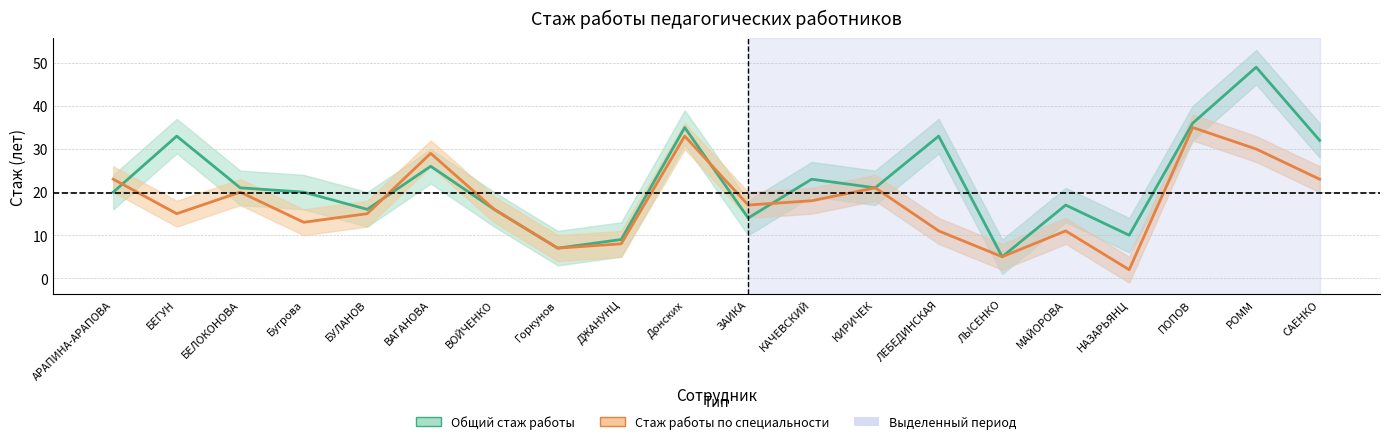

How many lines are shown in the chart?

2